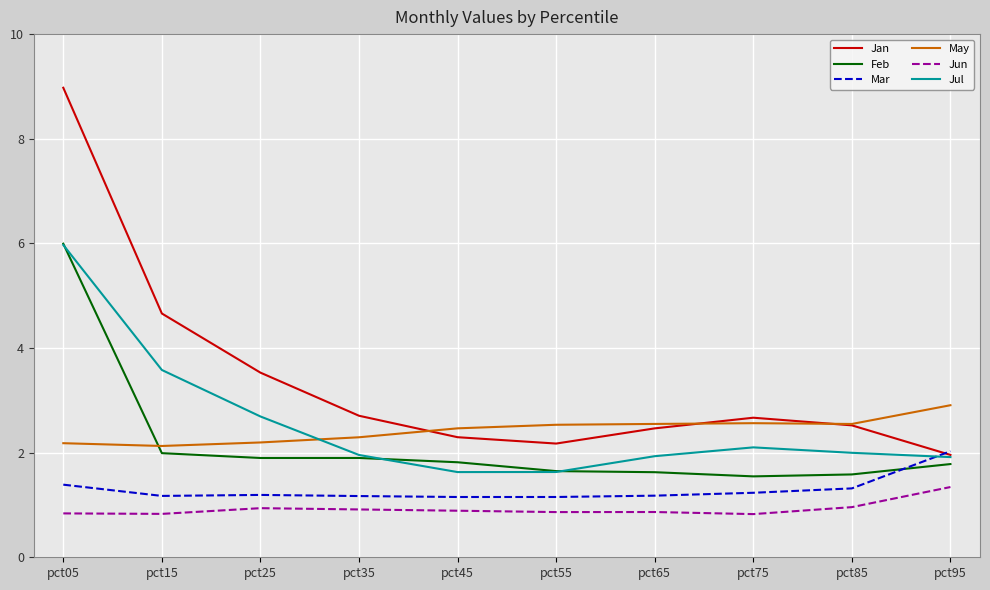

What is the total value across all series at pct05?

25.3